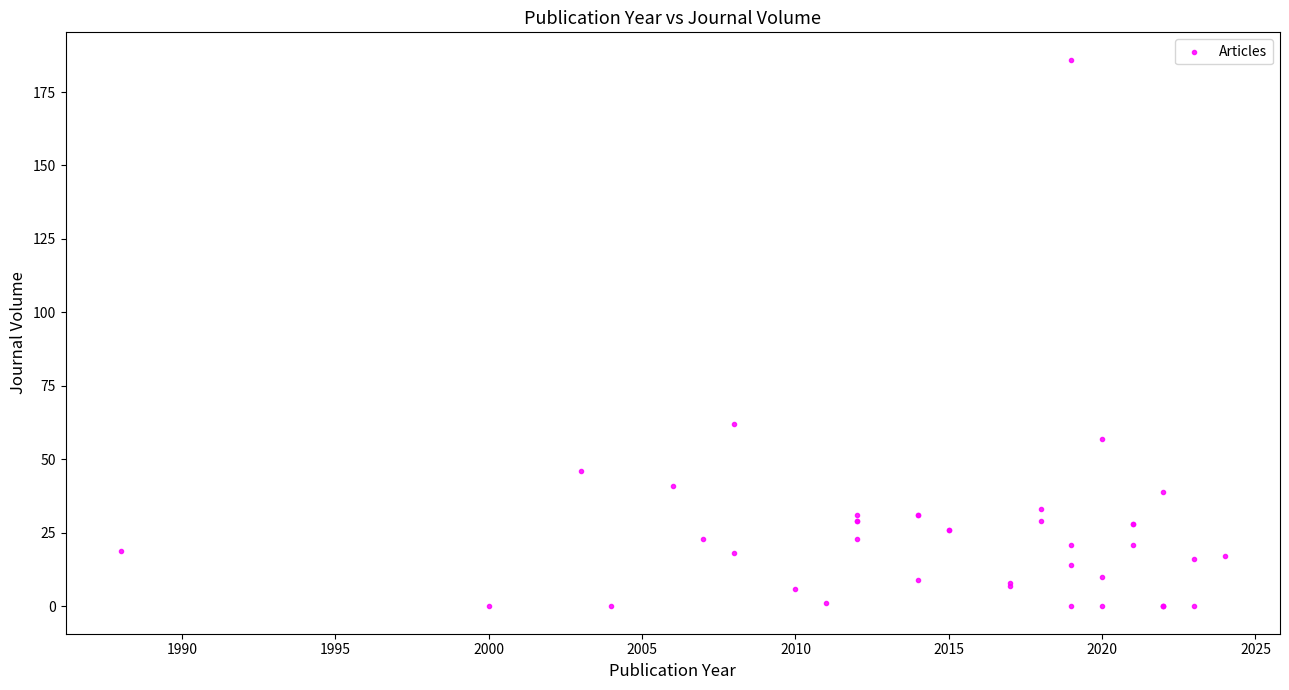

What Y value in the scatter plot is closest to 93?

62